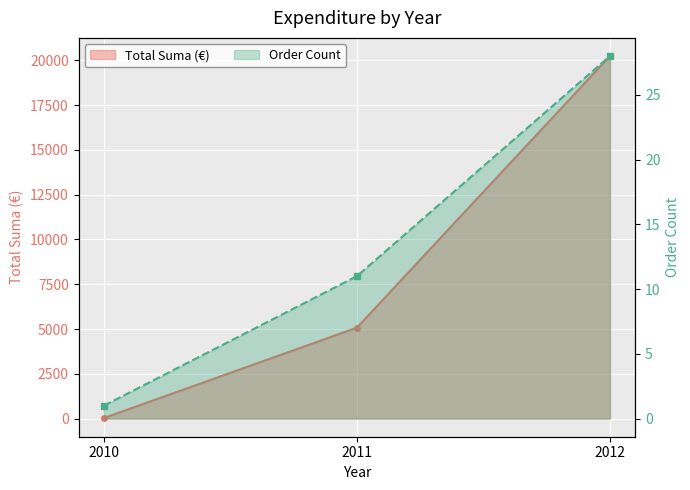

Reading left to right, extract all data points from this chart.

Total Suma (€): 33.2	5076.3	20238.4
Order Count: 1.0	11.0	28.0